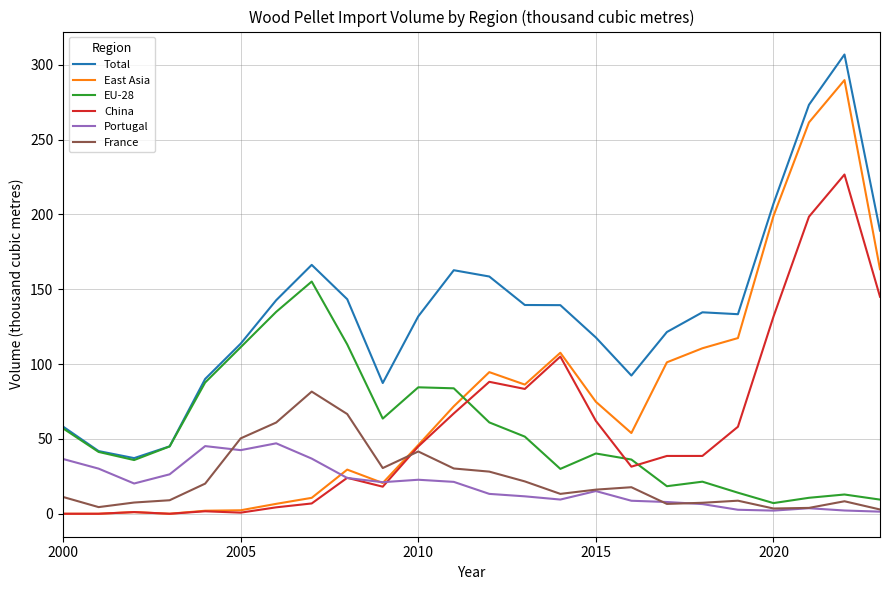

True or false: China and Total intersect in this chart.

False